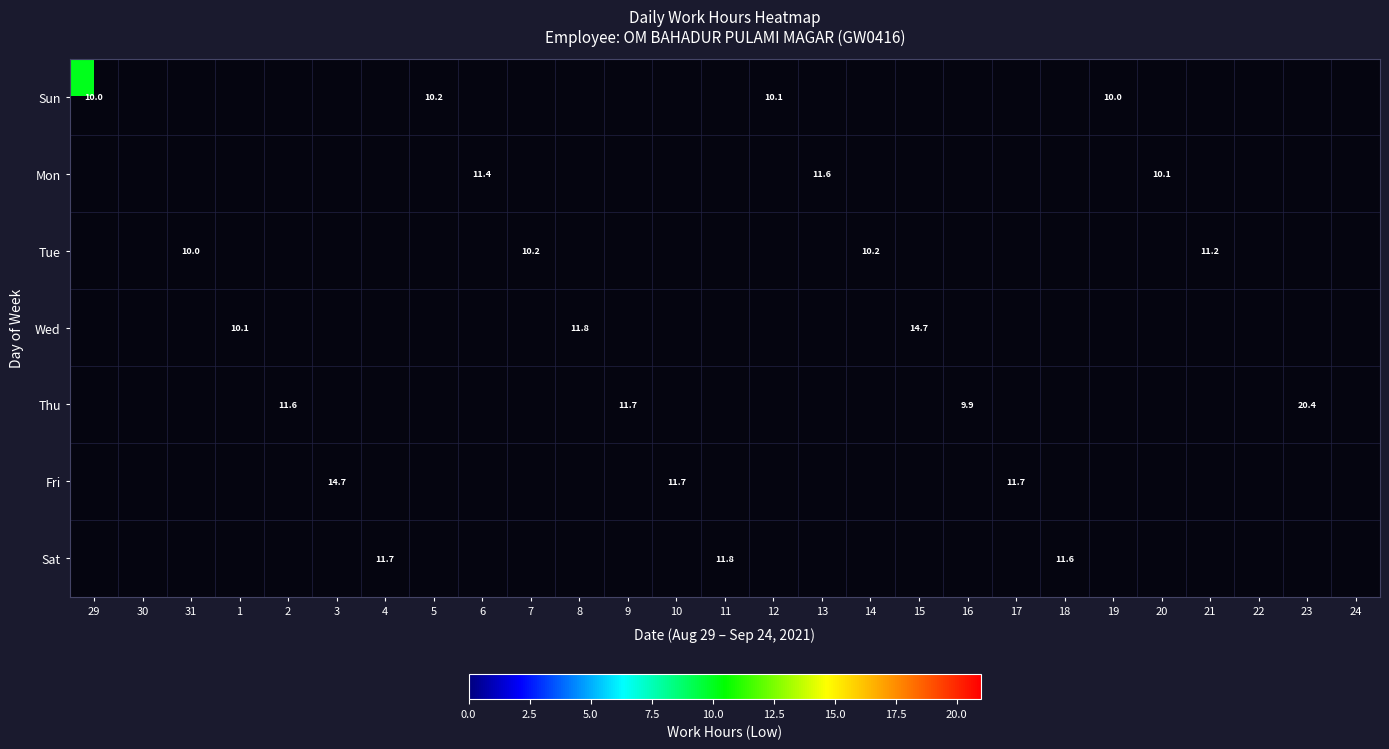

How many values in Fri are above zero?

3